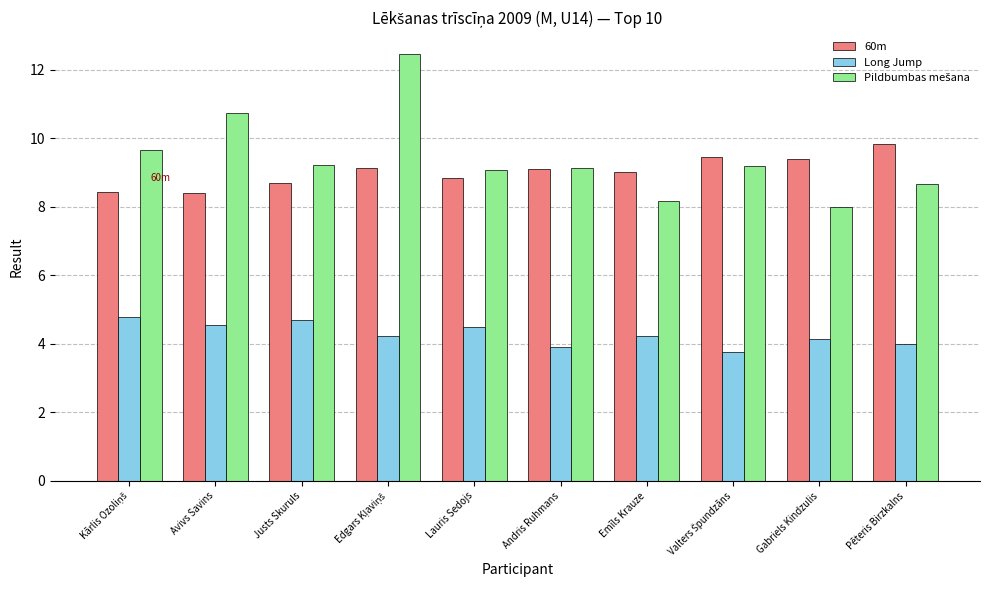

How many data points does each series have?

10